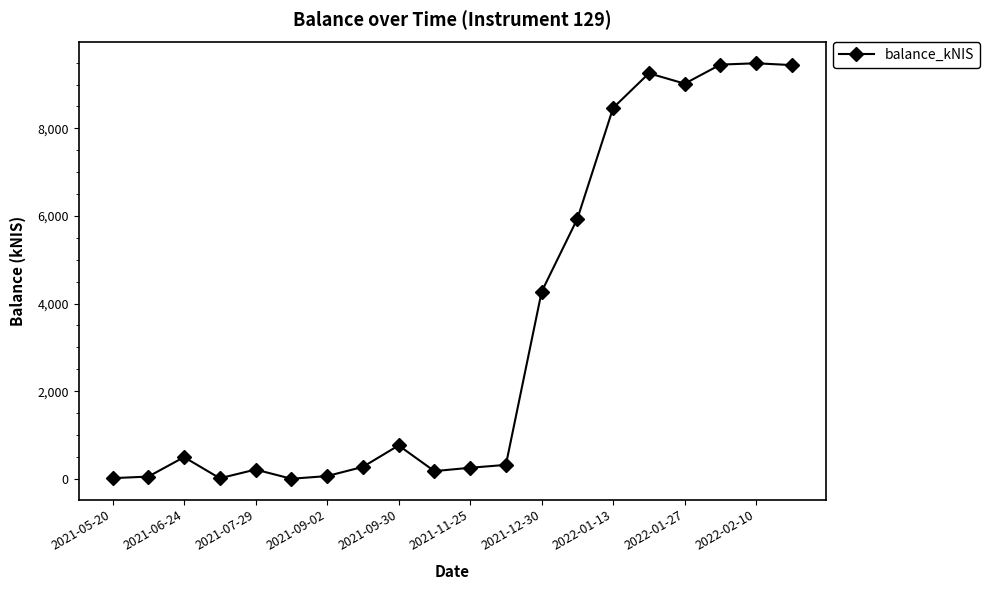

What is the difference between the second highest and second lowest values?

9444.2